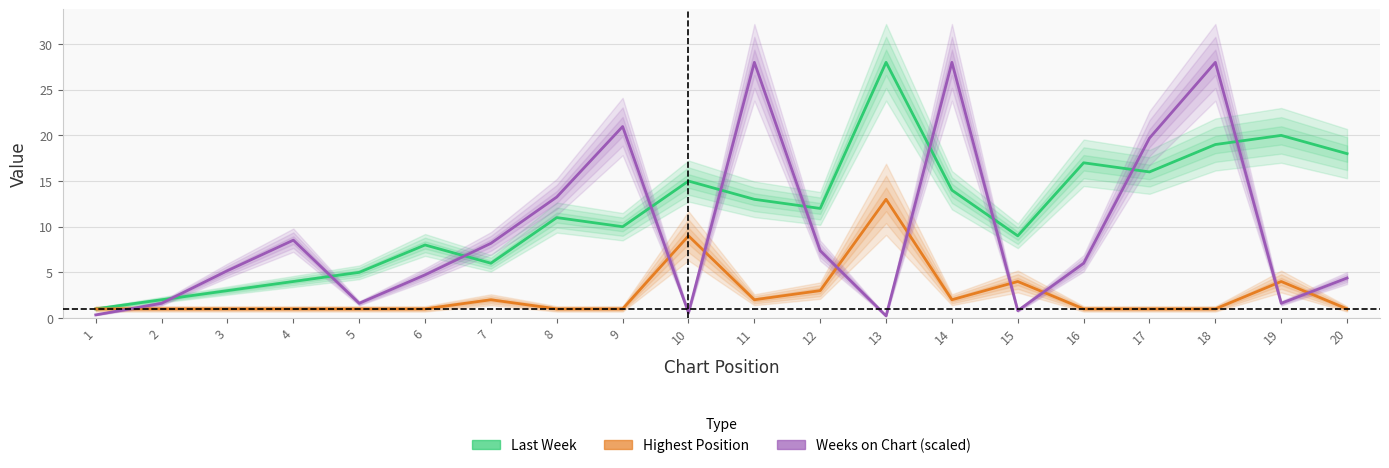

Rank the series by their maximum value, from highest to lowest.

Last Week, Weeks on Chart (scaled), Highest Position